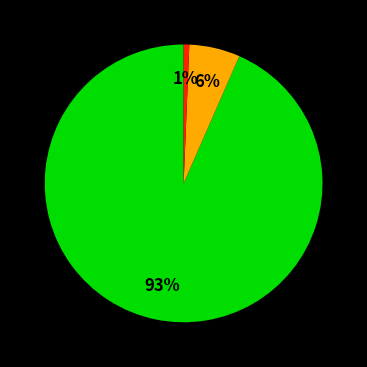

Is there a majority slice in this chart?

Yes